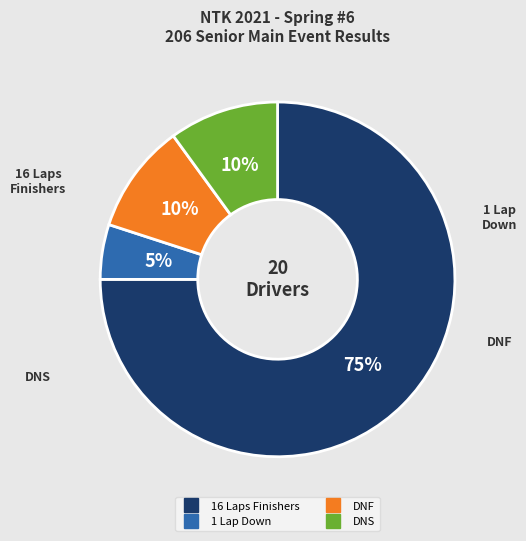

Is there any slice that represents more than half of the pie?

Yes